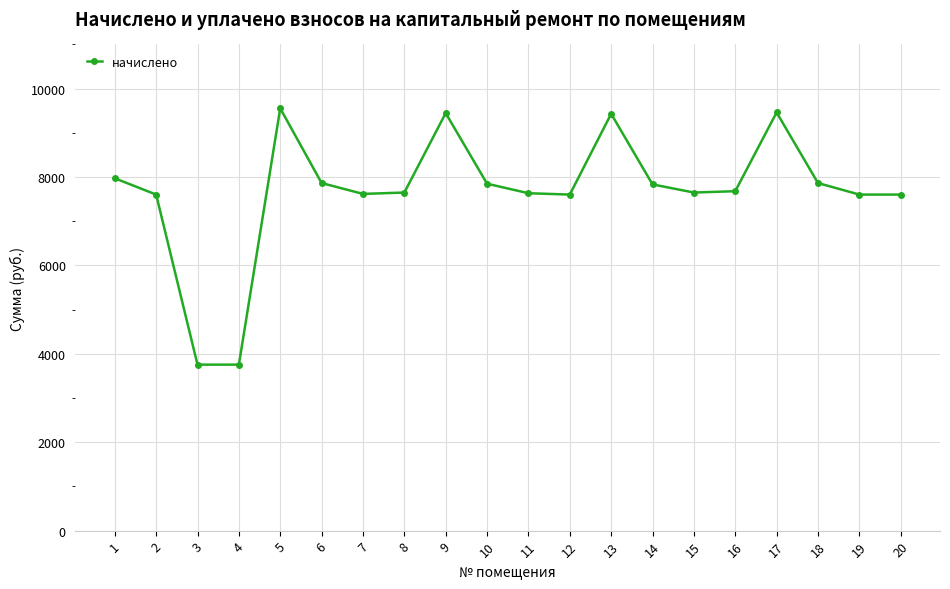

What is the smallest value displayed?

3755.5